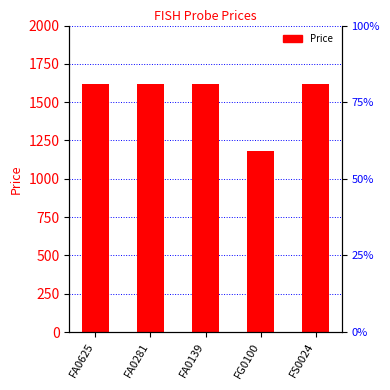

What is the maximum value shown in the chart?

1616